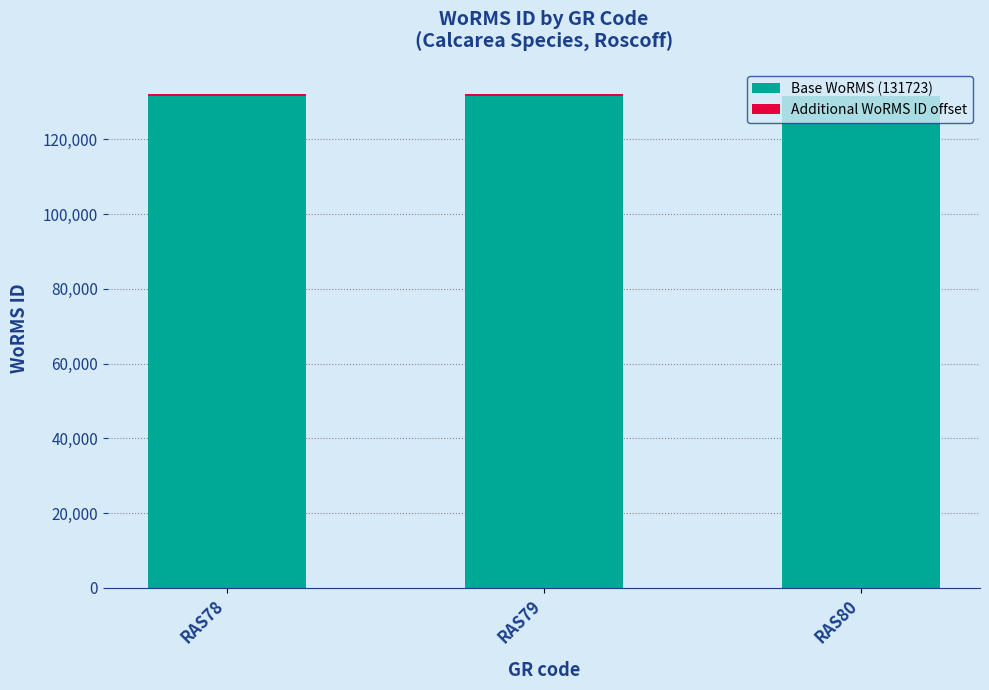

The value of Base WoRMS (131723) at RAS80 is 56791. True or false?

False